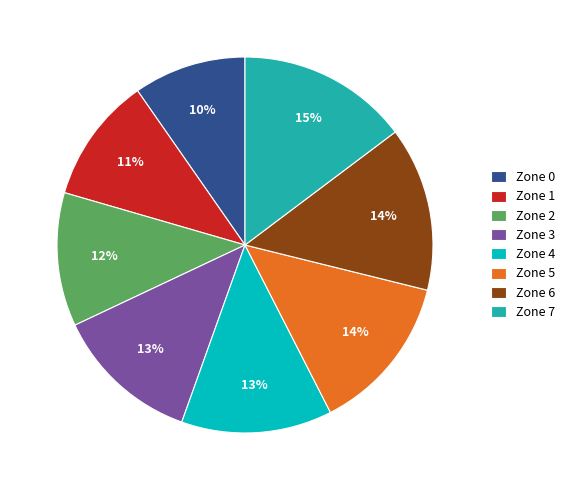

Does Zone 5 represent more than half of the total?

No